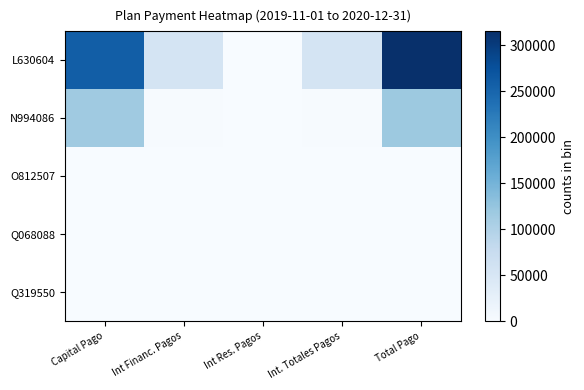

Between Capital Pago and Total Pago, which series saw the biggest shift?

L630604